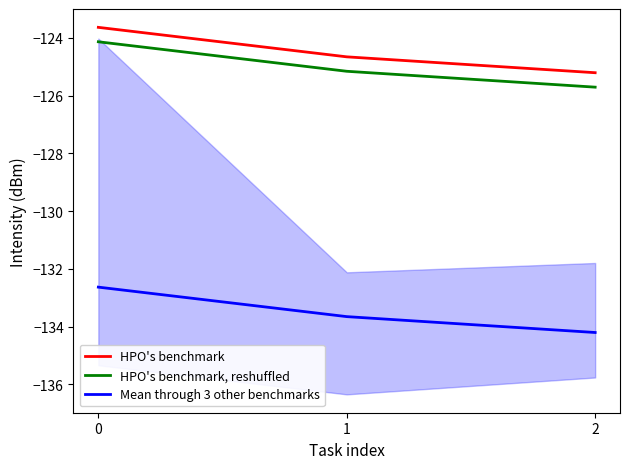

List the series in order of their peak value, highest first.

HPO's benchmark, HPO's benchmark, reshuffled, Mean through 3 other benchmarks